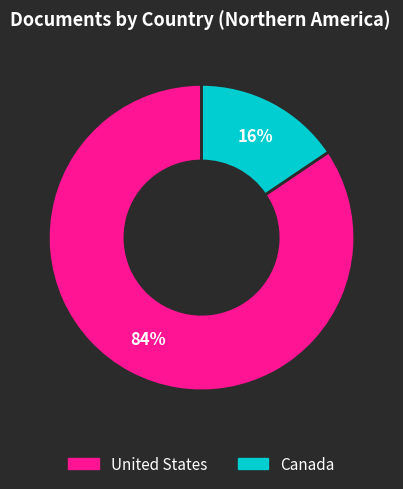

Is there a majority slice in this chart?

Yes